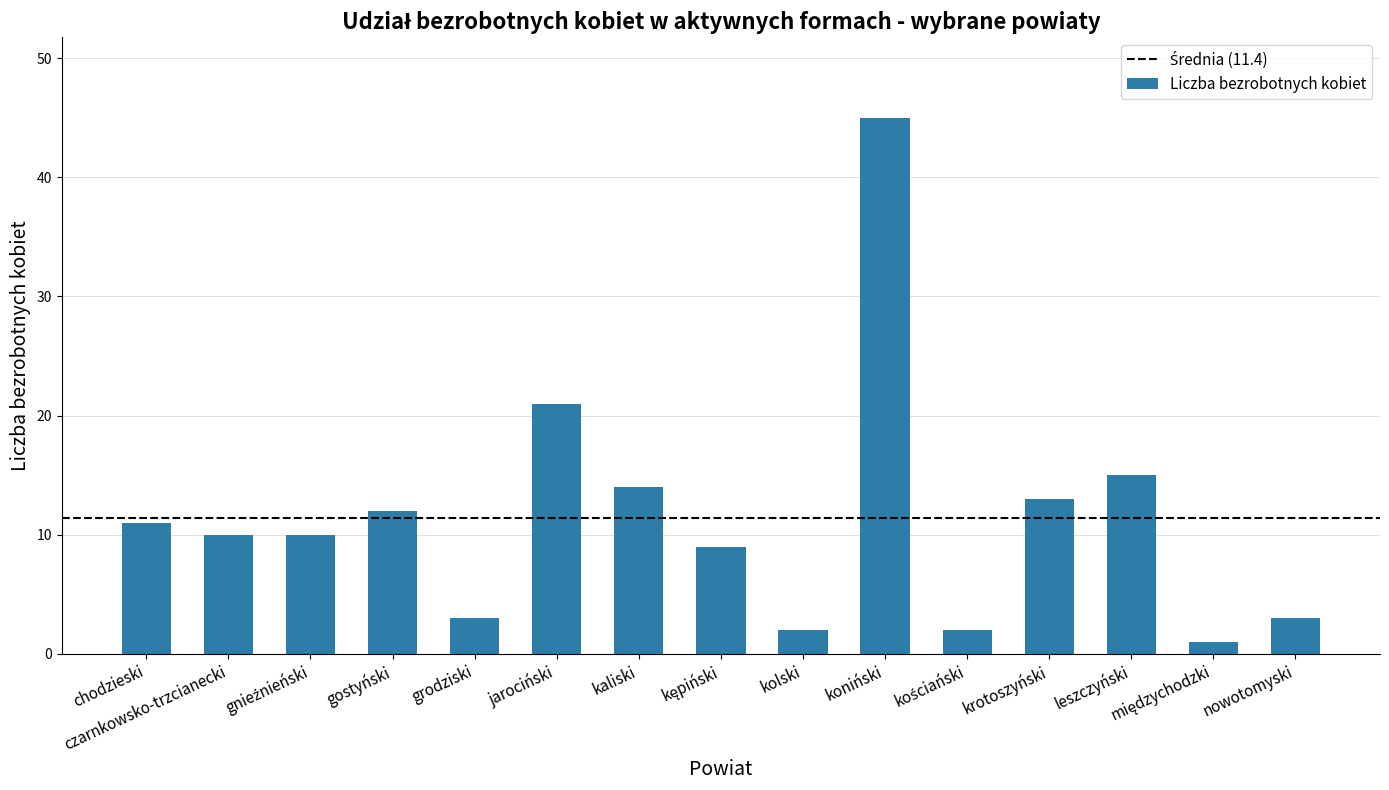

Where is the data nearest to the value 23?

jarociński